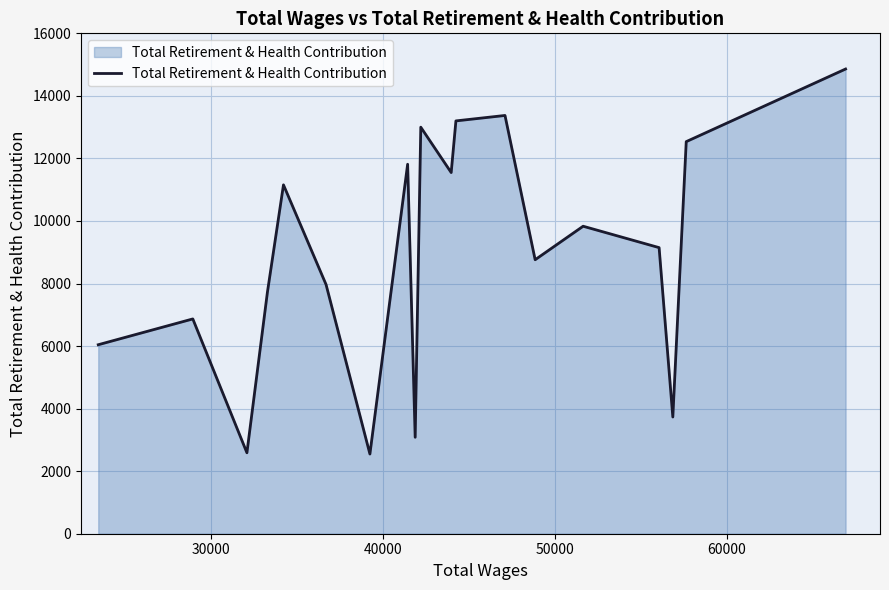

What is the difference between the maximum and minimum values?

12311